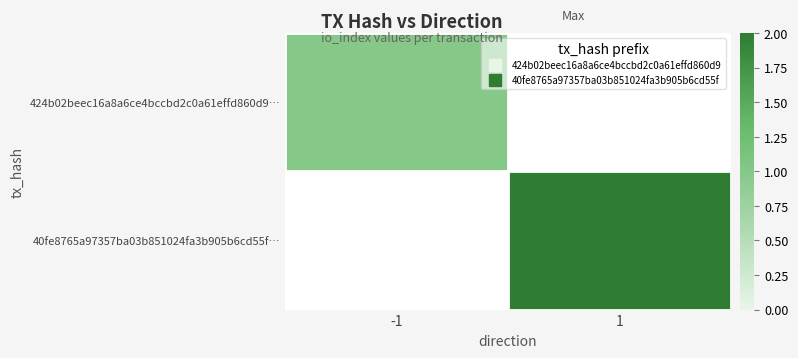

Which series has the widest spread of values?

424b02beec16a8a6ce4bccbd2c0a61effd860d9…